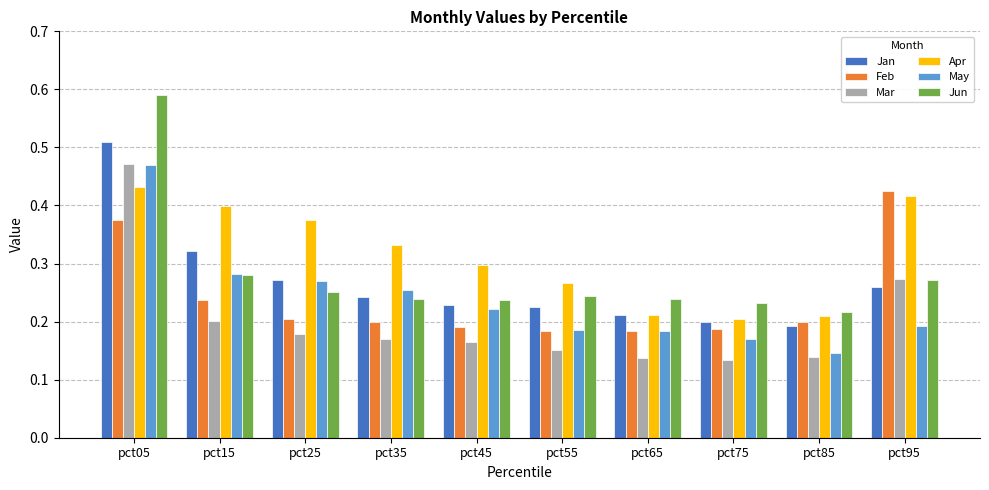

Which series has the widest spread of values?

Jun